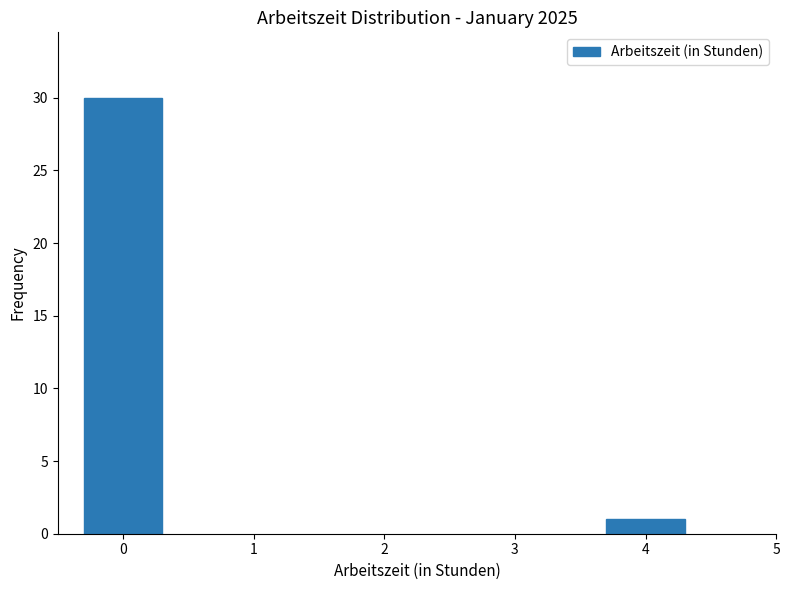

Reading left to right, what are all the values shown in this chart?

0=30	4=1